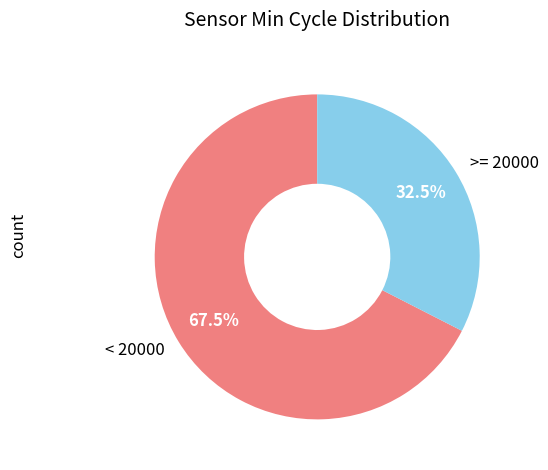

What is the majority slice?

< 20000